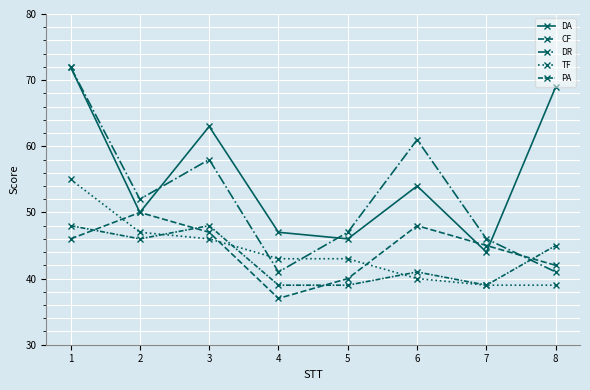

Which series has the largest total across all categories?

DA